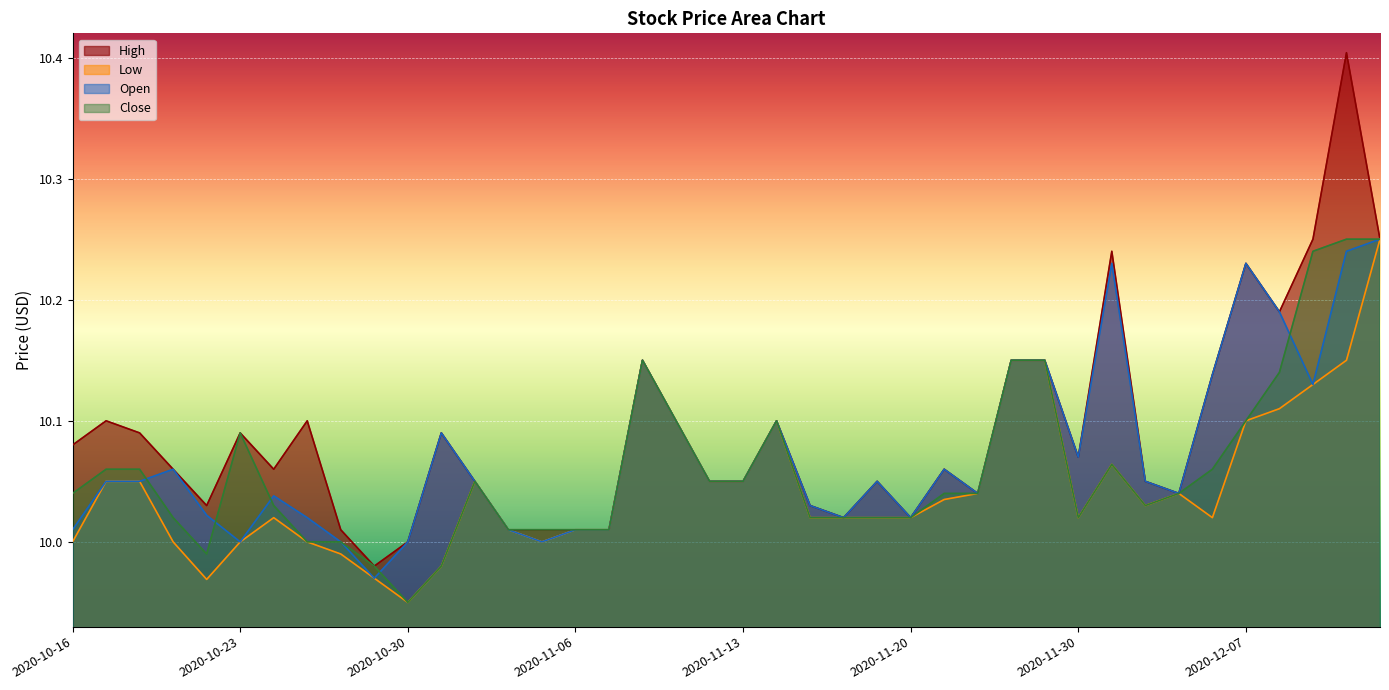

How many interior local valleys does the Open series have?

9